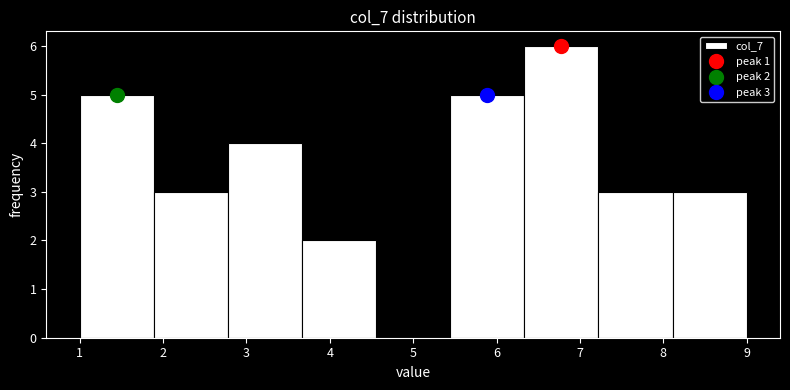

Which range on the x-axis has the tallest bar?

6.3 to 7.2